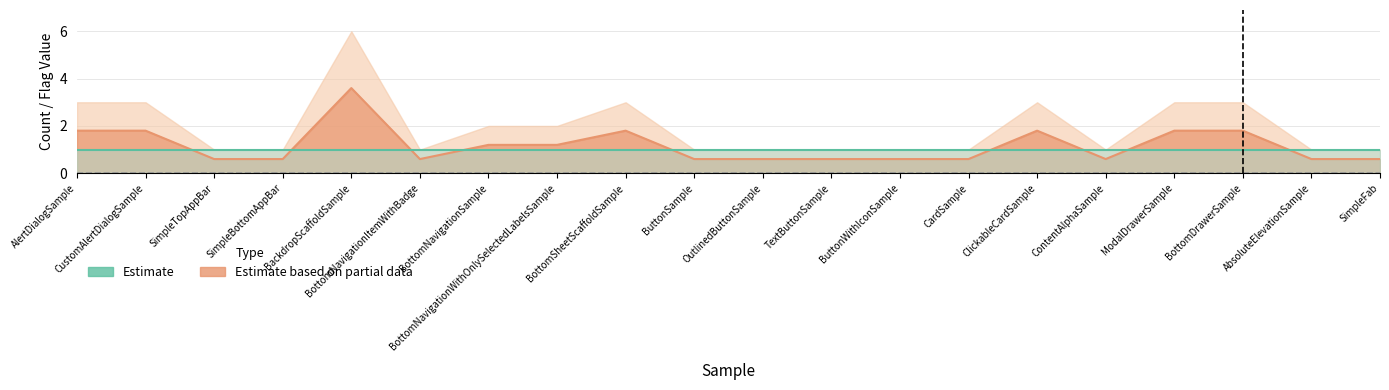

True or false: calls (partial) and readonly+inline+isLambda cross at least once.

False